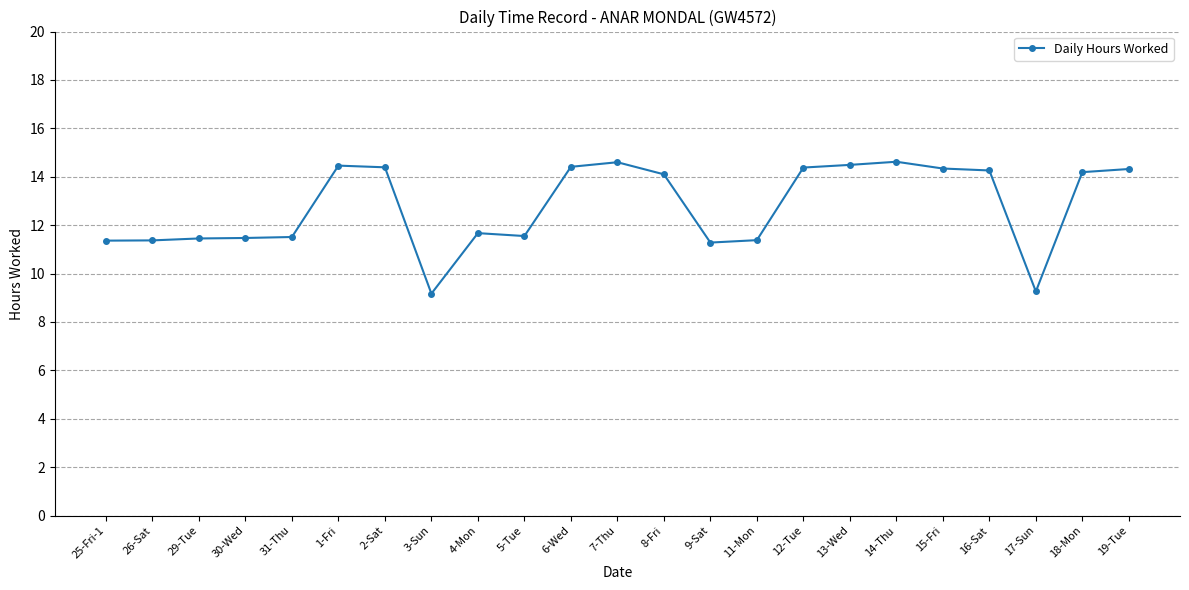

True or false: the data has more than 0 interior local peaks.

True